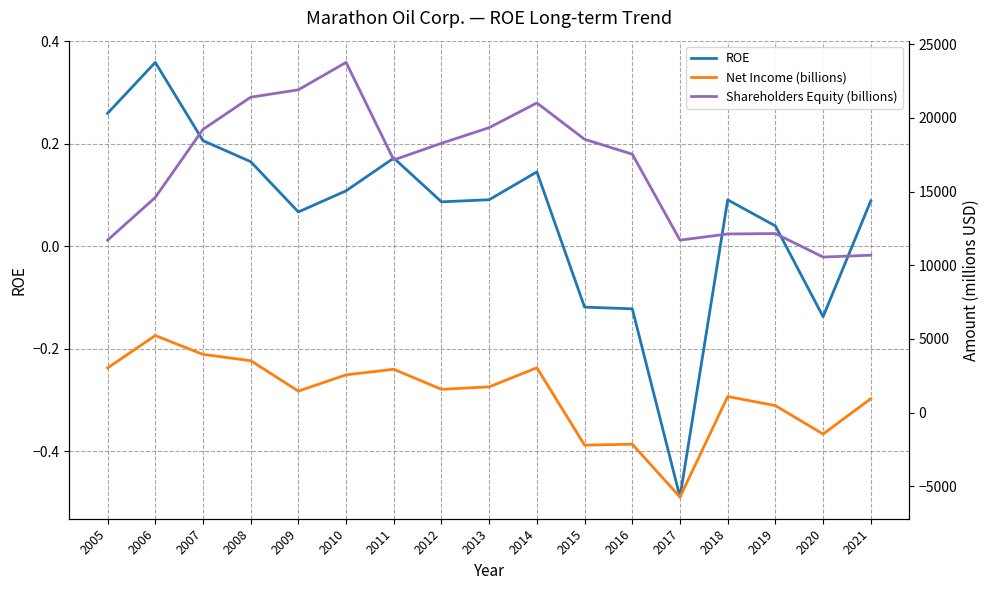

In ROE, how many points are higher than both neighbors (excluding endpoints)?

4